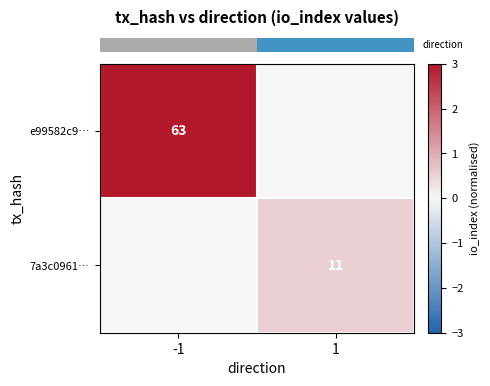

True or false: row_0 has a value of -1.8 at 1.

False